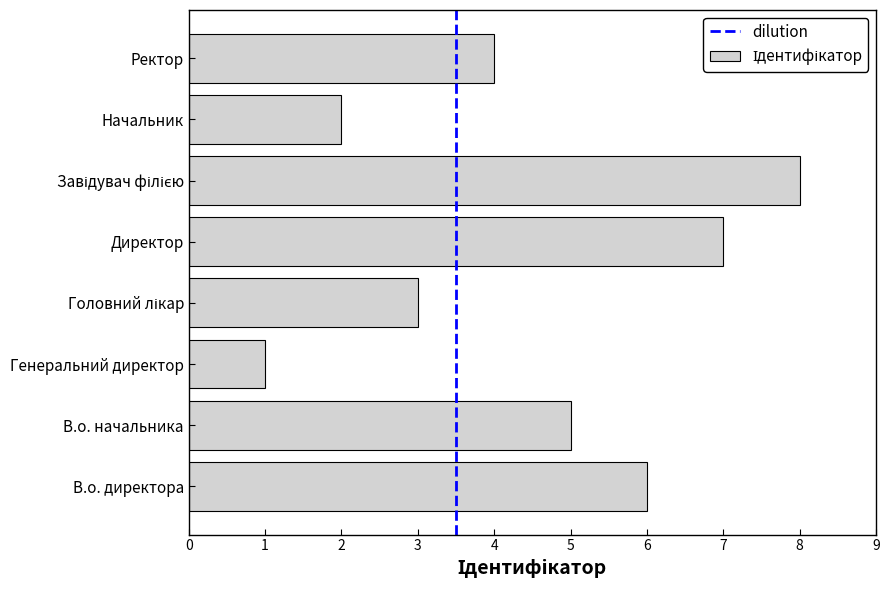

What is the sum of the values at В.о. директора and Директор?

13